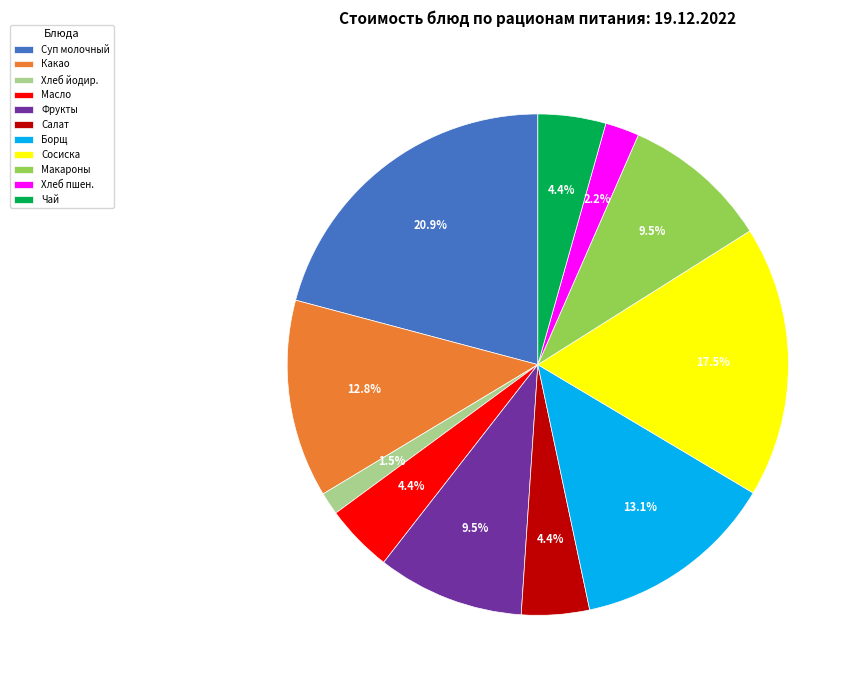

To the nearest percent, what is the average slice percentage?

9%